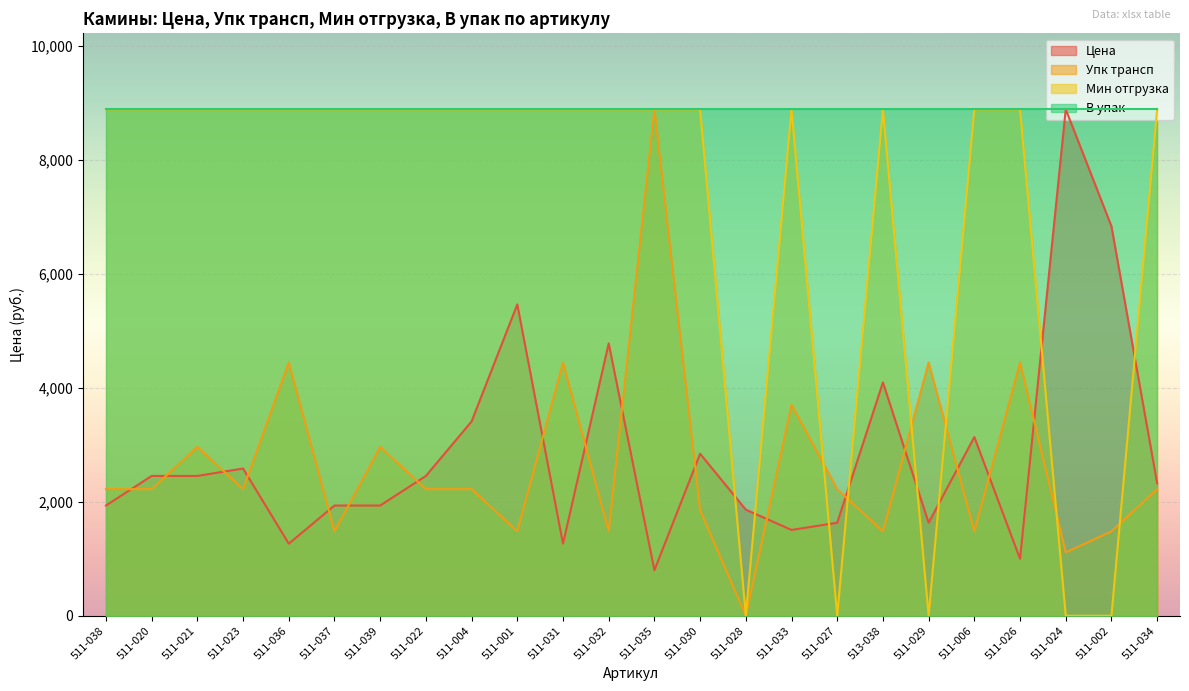

After their last crossing, which series has the higher values: Цена or Мин отгрузка?

Мин отгрузка